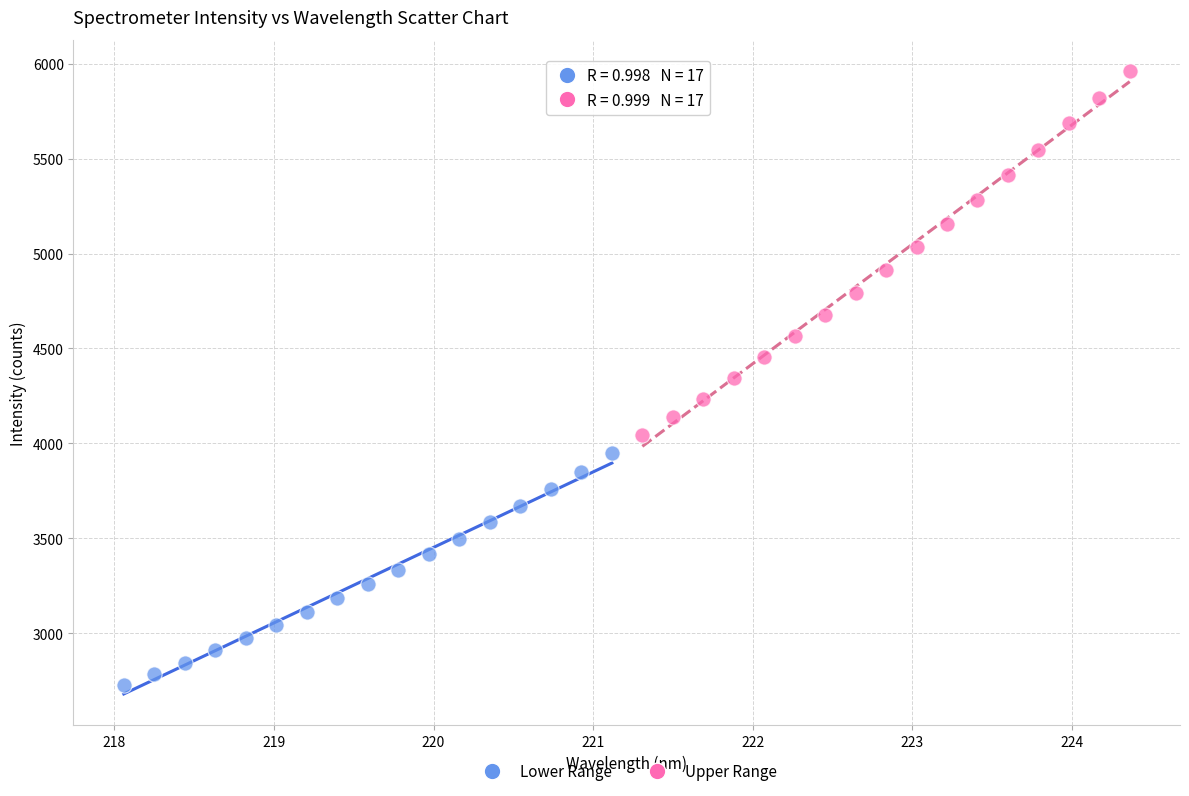

Which series has the widest spread of Y values?

Upper Range